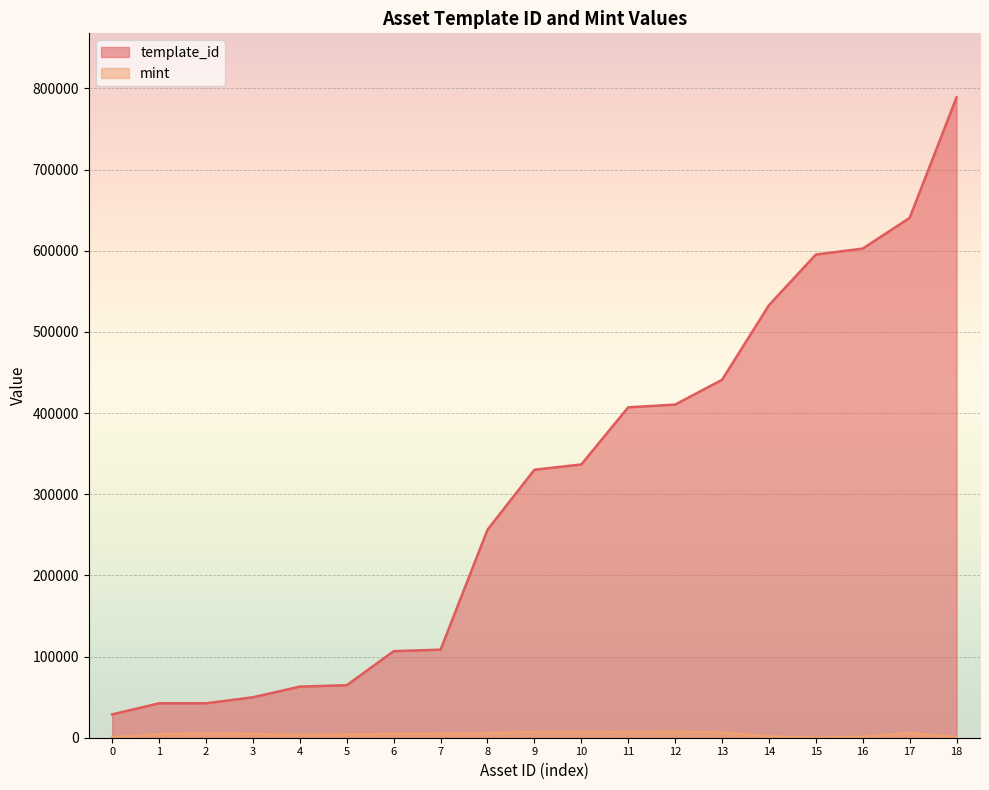

Which series has the largest total across all categories?

template_id